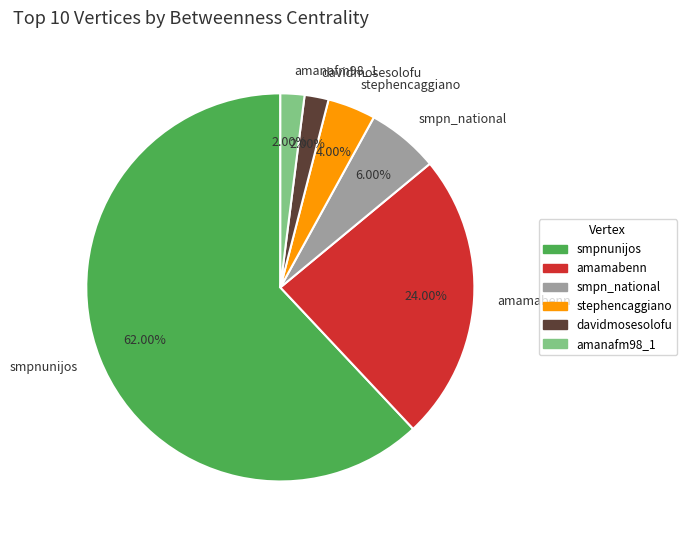

Is the sum of davidmosesolofu and smpn_national greater than half?

No